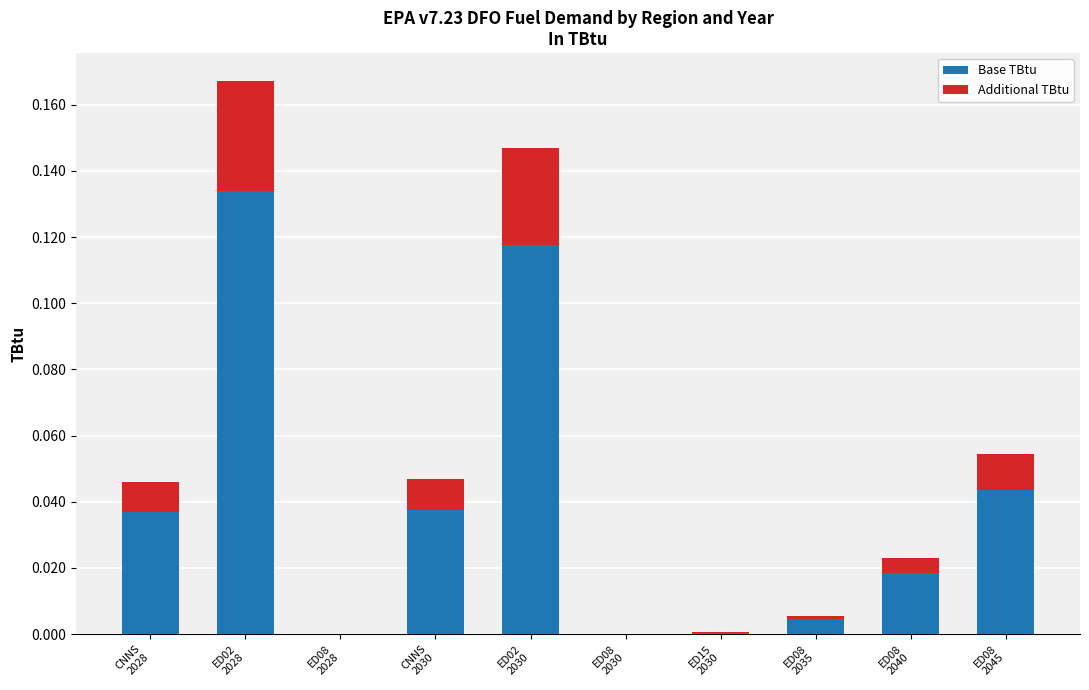

How many data points does each series have?

10